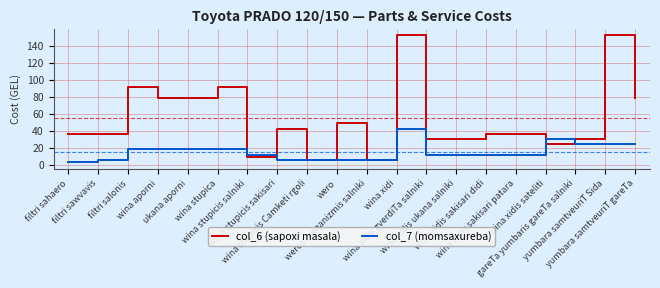

Reading right to left, list all the values displayed in this chart.

col_6 (sapoxi masala): 78.9	151.8	30.4	24.3	36.4	36.4	30.4	30.4	151.8	6.1	48.6	6.1	42.5	9.1	91.1	78.9	78.9	91.1	36.4	36.4
col_7 (momsaxureba): 24.3	24.3	24.3	30.4	12.1	12.1	12.1	12.1	42.5	6.1	6.1	6.1	6.1	12.1	18.2	18.2	18.2	18.2	6.1	3.0